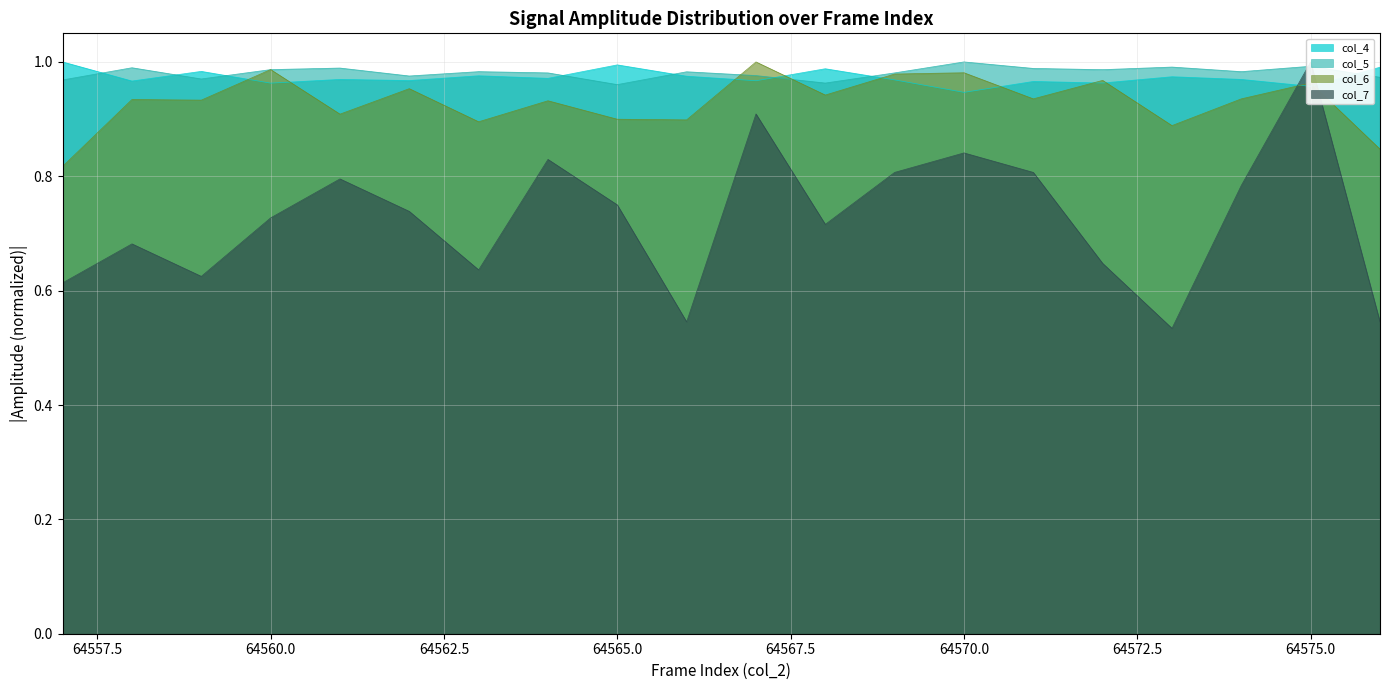

True or false: col_5 and col_7 intersect in this chart.

True